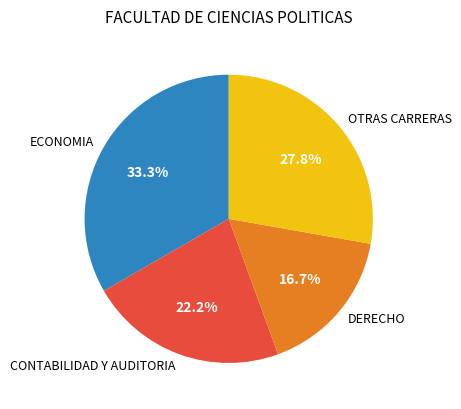

Does CONTABILIDAD Y AUDITORIA account for over 50% of the chart?

No